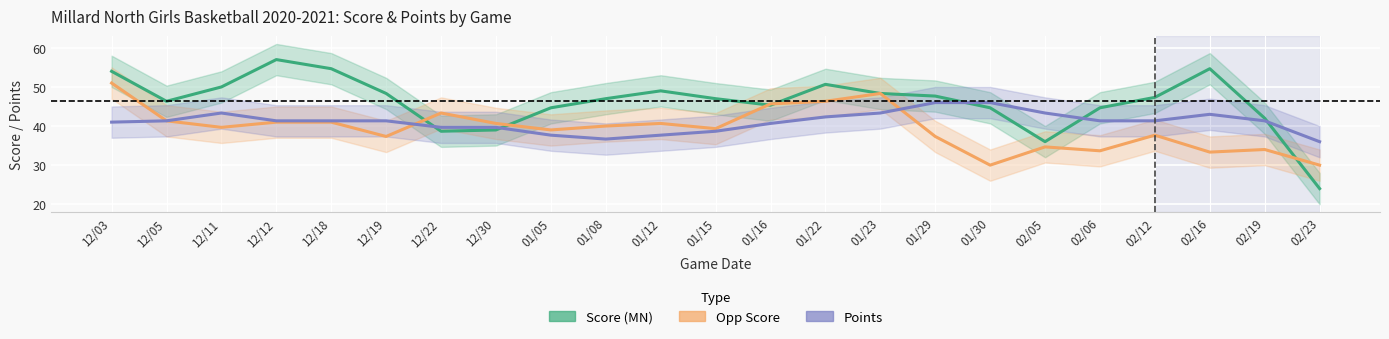

What value does the Points series have at 01/12?

37.7